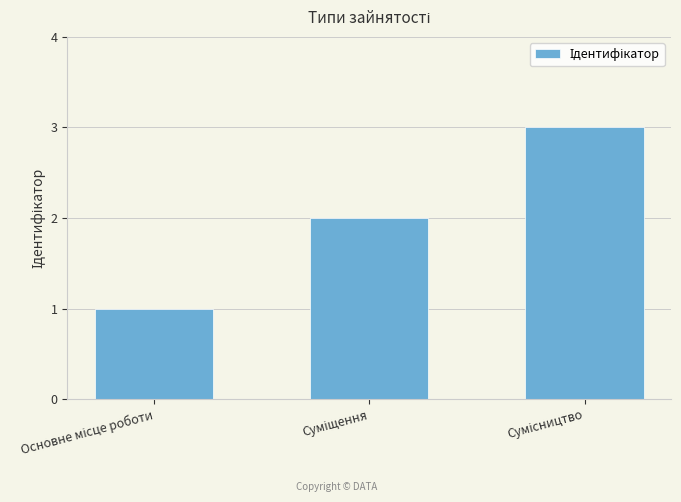

What is the sum of all values?

6